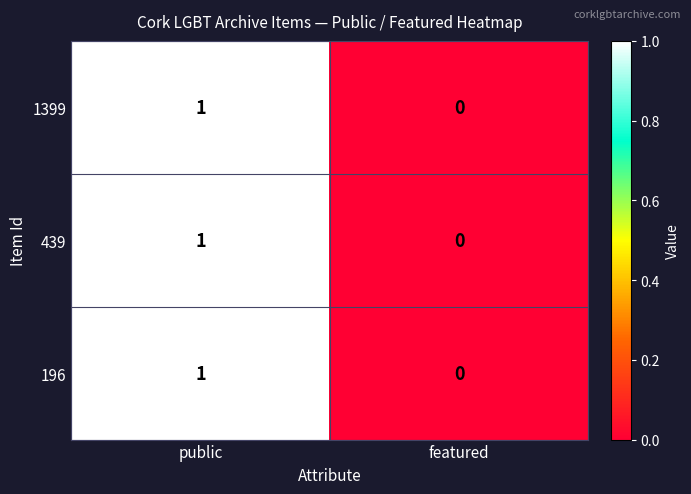

The value of 1399 at public is 1. True or false?

True